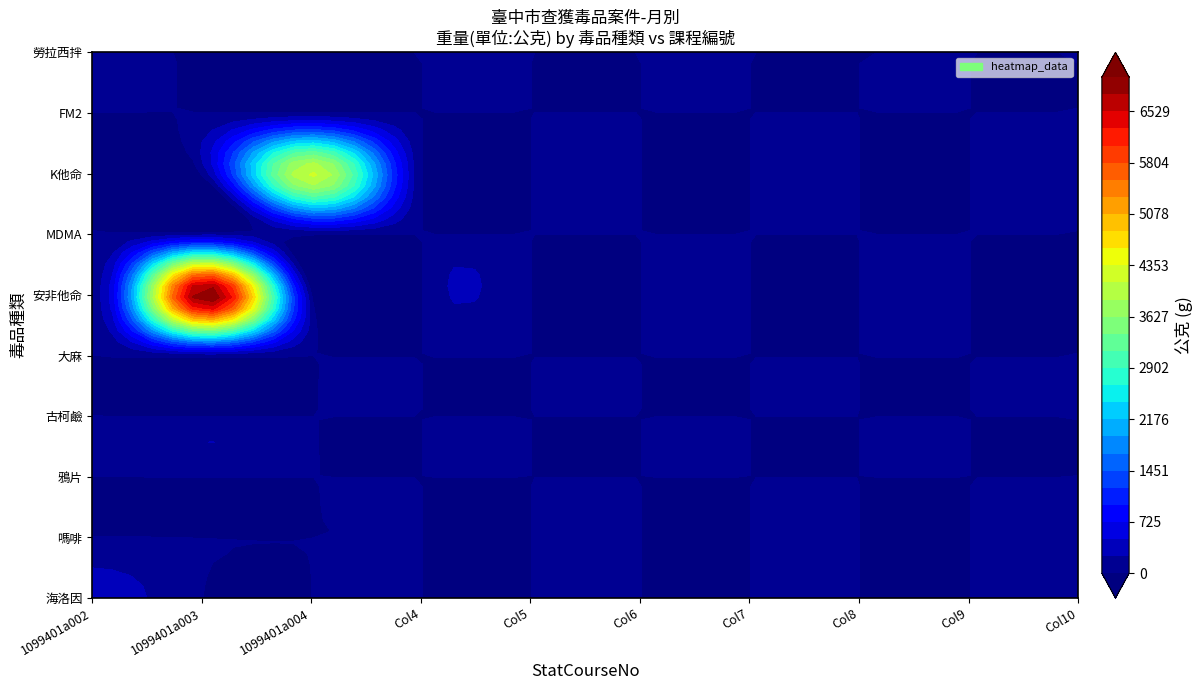

Reading right to left, transcribe all the data shown in this chart.

海洛因: 9=0.0	8=0.0	7=0.0	6=0.0	5=0.0	4=0.0	3=0.0	2=0.0	1=0.0	0=403.8
嗎啡: 9=0.0	8=0.0	7=0.0	6=0.0	5=0.0	4=0.0	3=0.0	2=0.0	1=0.0	0=0.0
鴉片: 9=0.0	8=0.0	7=0.0	6=0.0	5=0.0	4=0.0	3=0.0	2=0.0	1=0.0	0=0.0
古柯鹼: 9=0.0	8=0.0	7=0.0	6=0.0	5=0.0	4=0.0	3=0.0	2=0.0	1=0.0	0=0.0
大麻: 9=0.0	8=0.0	7=0.0	6=0.0	5=0.0	4=0.0	3=0.0	2=0.0	1=73.8	0=0.0
安非他命: 9=0.0	8=0.0	7=0.0	6=0.0	5=0.0	4=0.0	3=0.0	2=0.0	1=7059.1	0=0.0
MDMA: 9=0.0	8=0.0	7=0.0	6=0.0	5=0.0	4=0.0	3=0.0	2=0.0	1=104.0	0=0.0
K他命: 9=0.0	8=0.0	7=0.0	6=0.0	5=0.0	4=0.0	3=0.0	2=4166.9	1=0.0	0=0.0
FM2: 9=0.0	8=0.0	7=0.0	6=0.0	5=0.0	4=0.0	3=0.0	2=0.0	1=0.0	0=0.0
勞拉西拌: 9=0.0	8=0.0	7=0.0	6=0.0	5=0.0	4=0.0	3=0.0	2=0.0	1=0.0	0=0.0